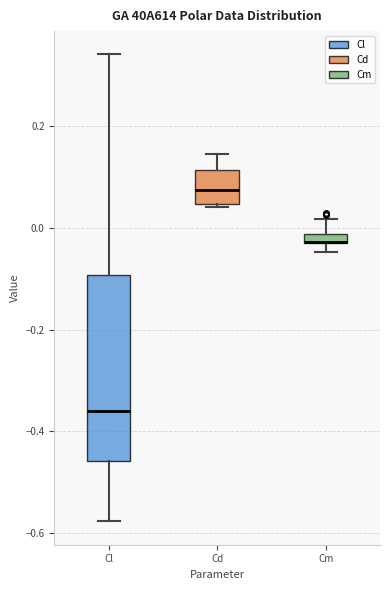

Where is the upper edge of the box for Cl on the y-axis? The values are not printed on the chart, so give them approximately, as read against the axis.

-0.10